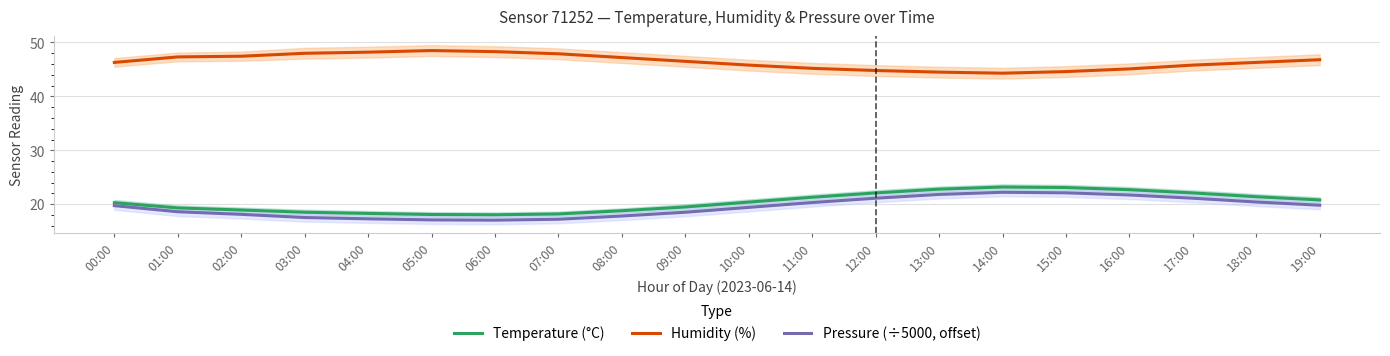

True or false: Humidity (%) and Pressure (÷5000, offset) intersect in this chart.

False